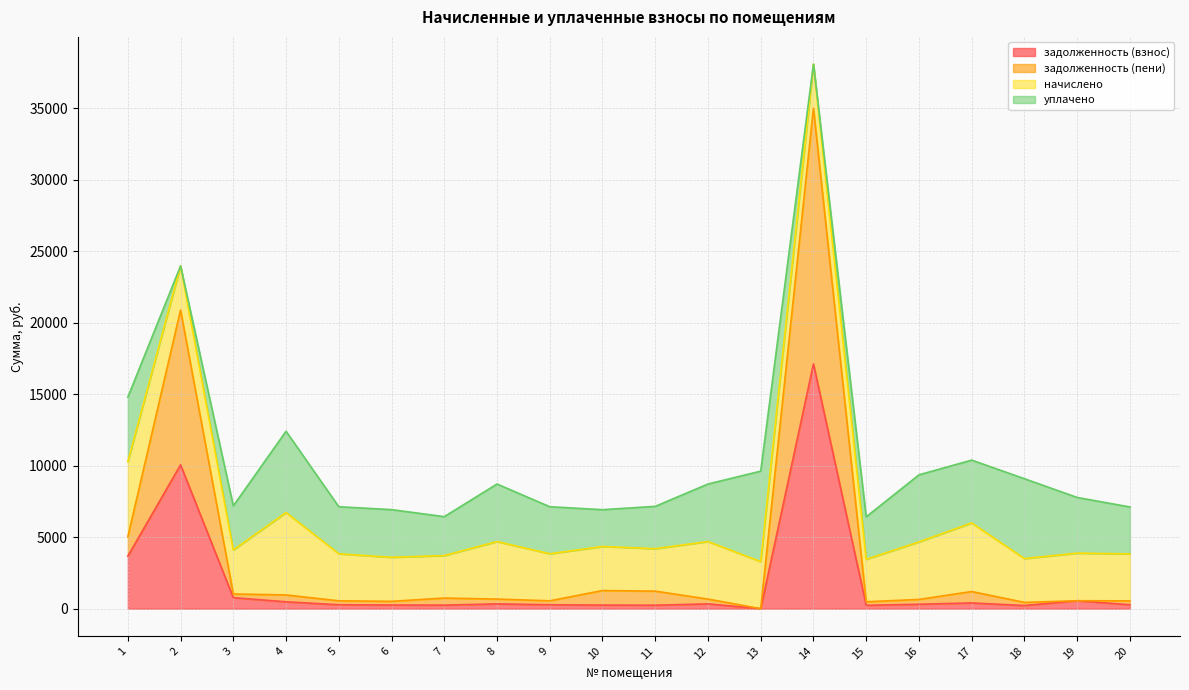

Where is the first local maximum for задолженность (взнос)?

2